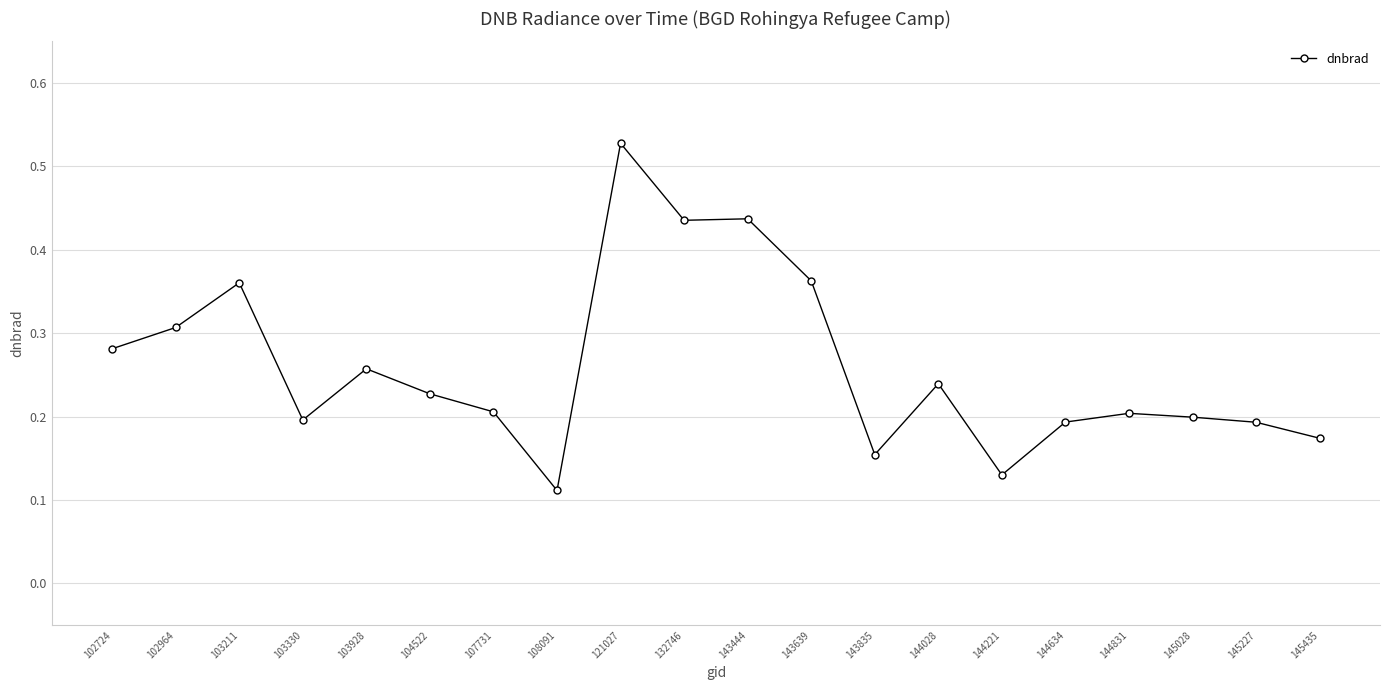

At which label is the value closest to 0?

108091